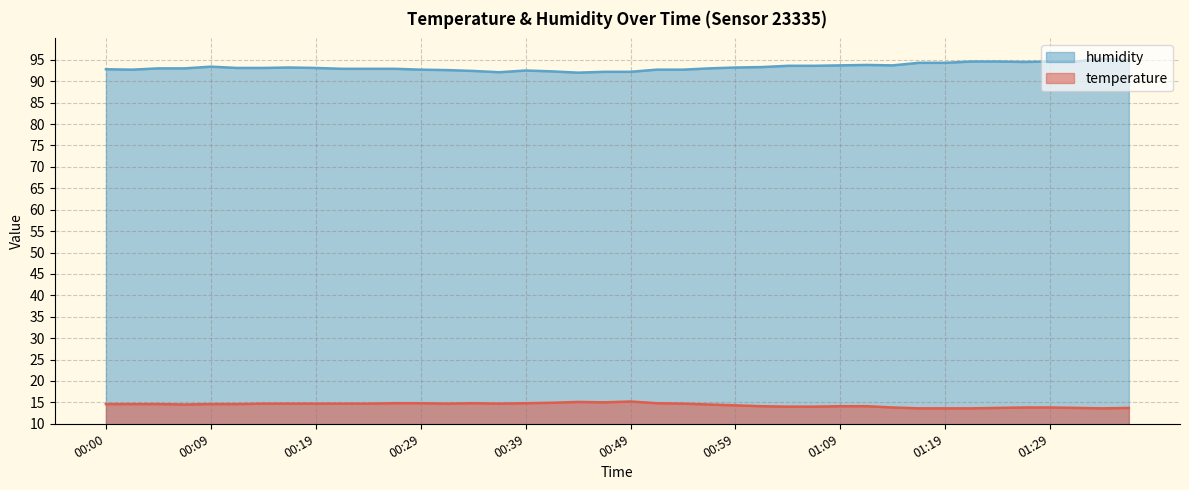

Count the number of data series in this chart.

2